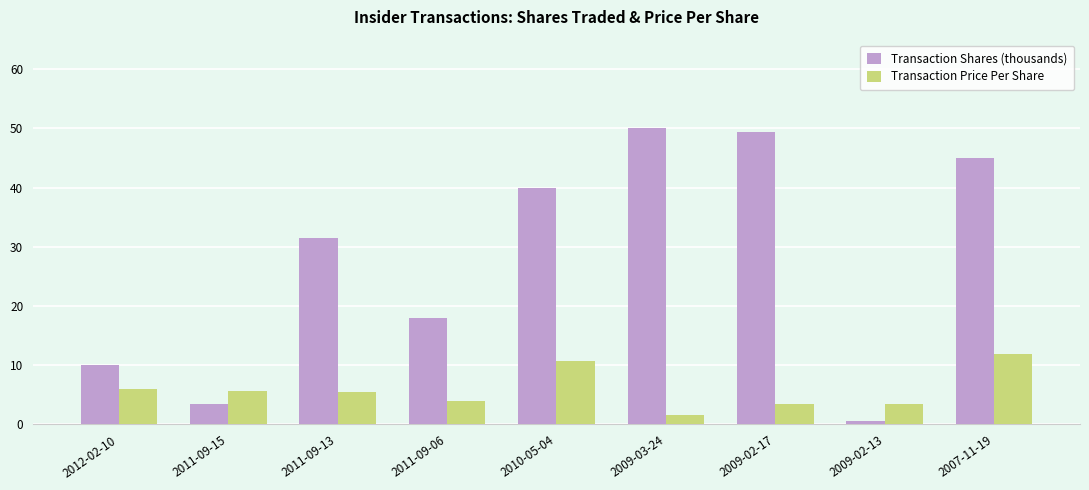

What is the difference between the maximum and minimum values in the Transaction Price Per Share series?

10.3